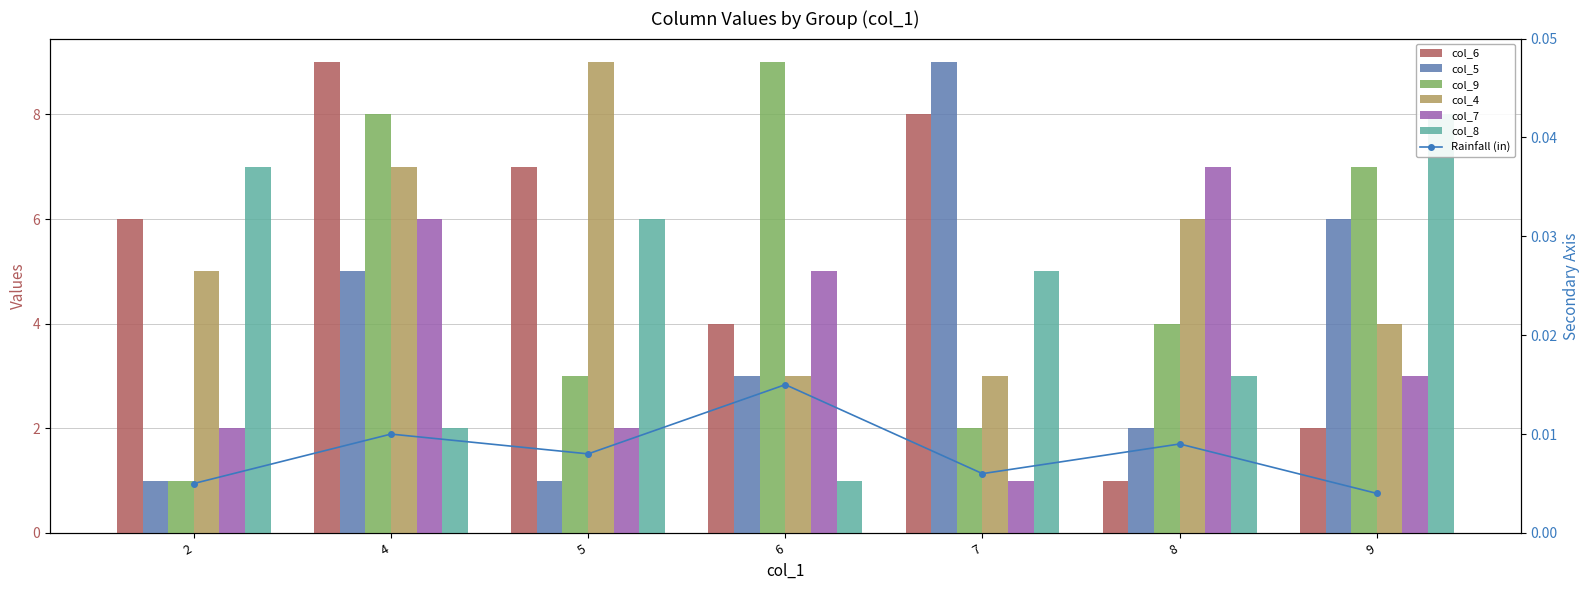

How many bars are there in total?

42